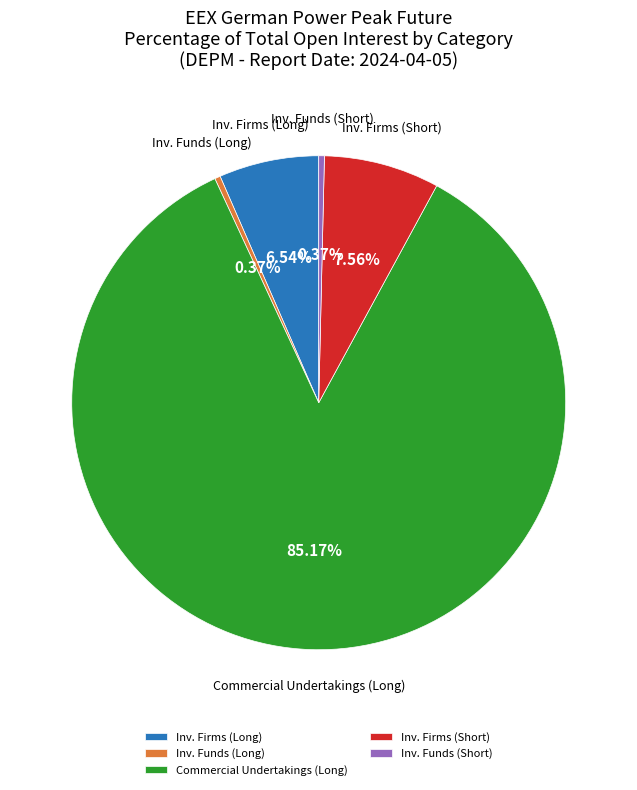

Between Inv. Funds (Long) and Inv. Firms (Long), which is larger?

Inv. Firms (Long)